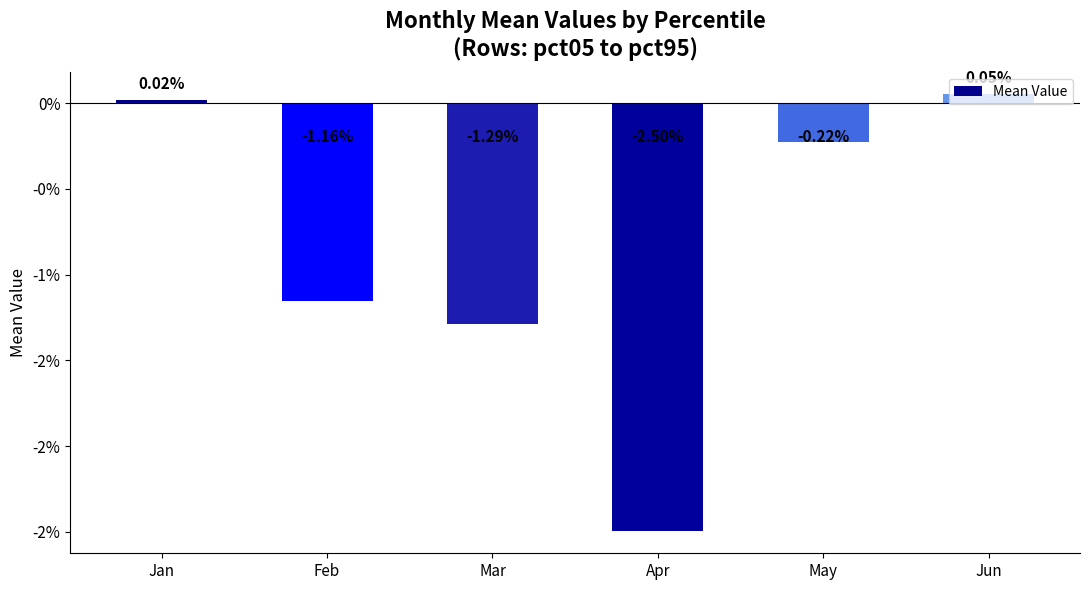

Are the bars horizontal?

No